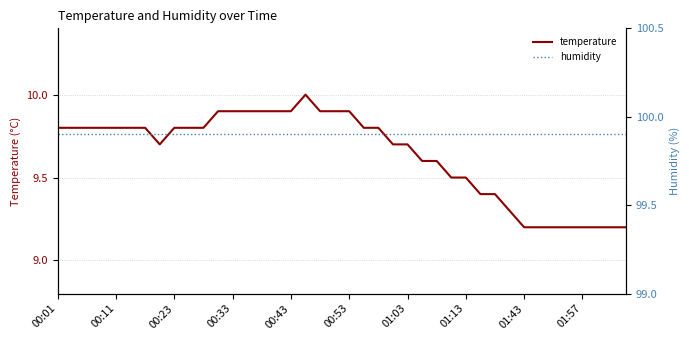

What are all the series names shown in the legend?

temperature, humidity